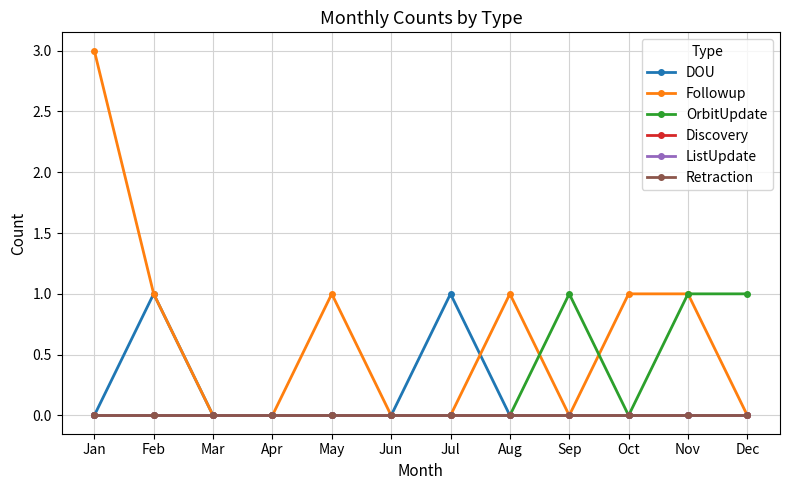

Where is ListUpdate nearest to the value 0?

Jan